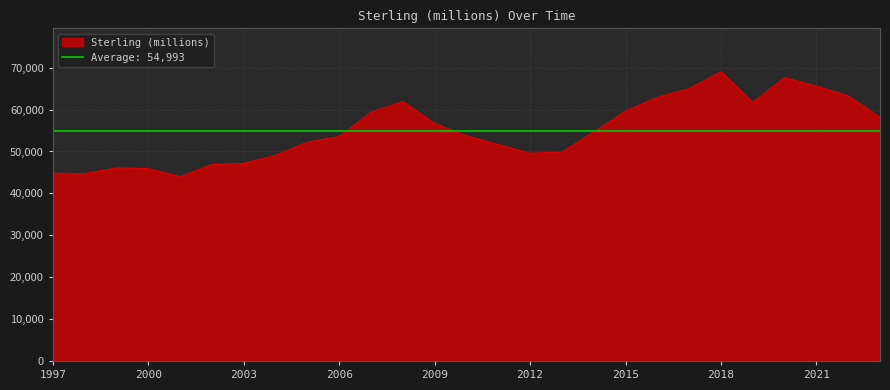

How many lines are shown in the chart?

1